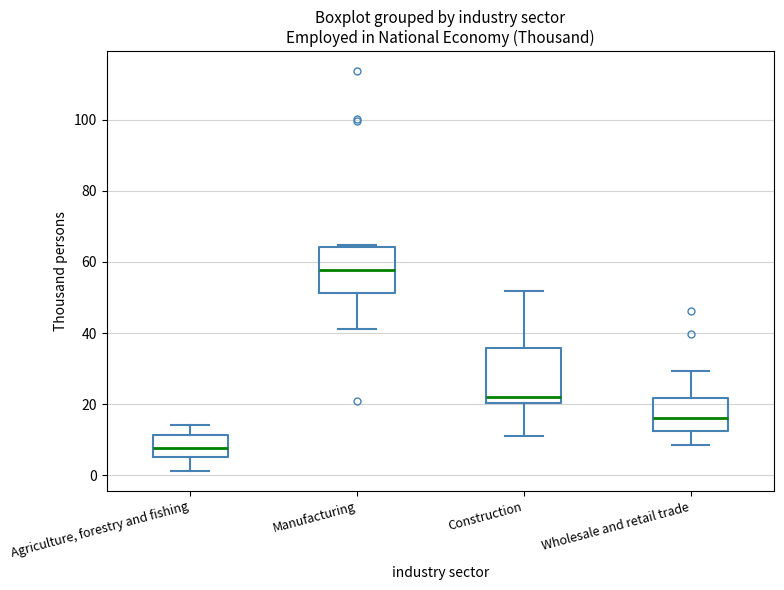

Which box's median line is the highest?

Manufacturing